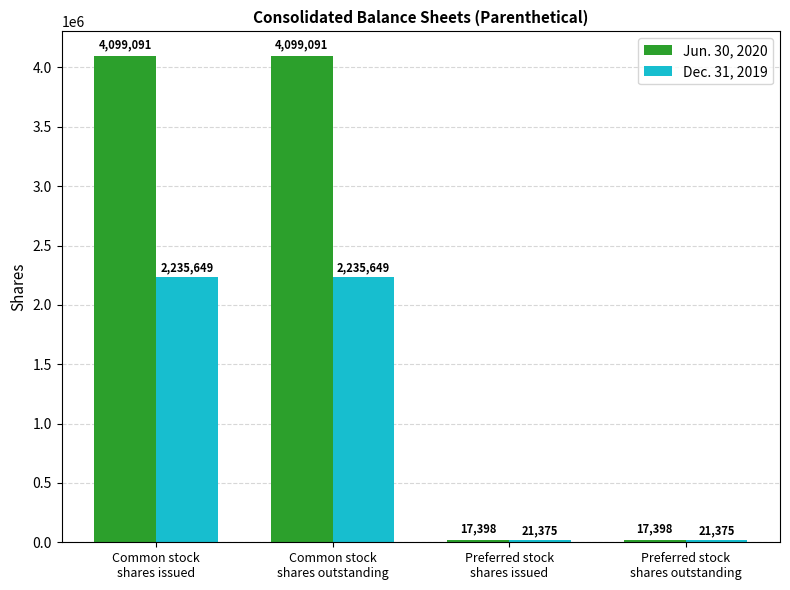

True or false: Jun. 30, 2020 has a value of 17398 at Preferred stock
shares outstanding.

True